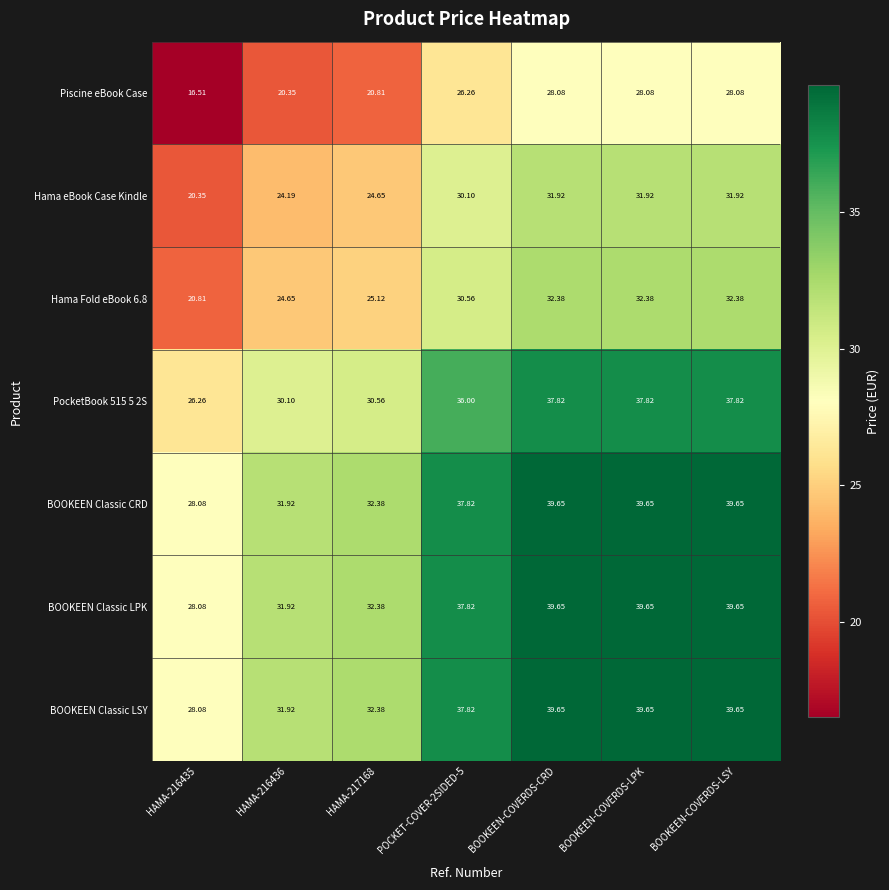

Is the value of BOOKEEN Classic CRD at BOOKEEN-COVERDS-CRD greater than the value of PocketBook 515 5 2S at HAMA-216436?

Yes